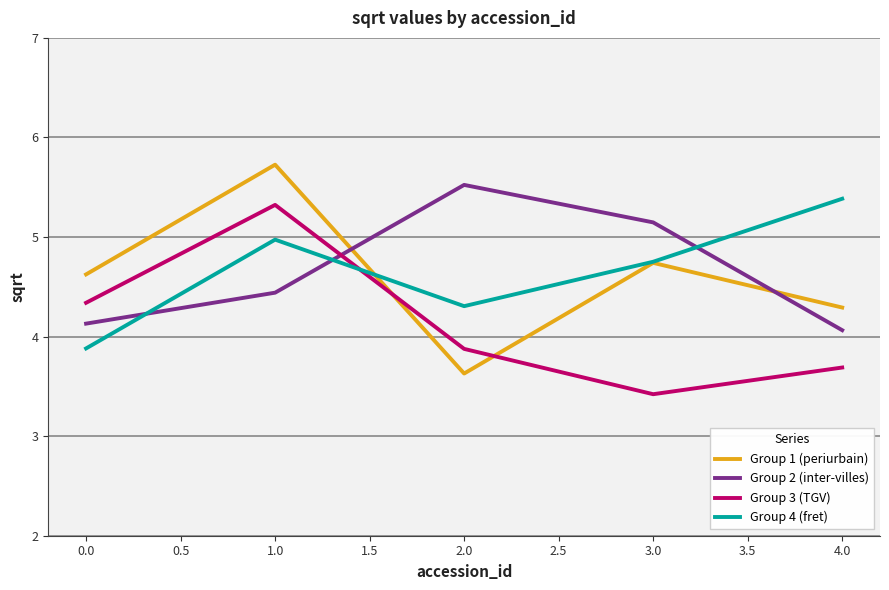

What are all the series names shown in the legend?

Group 1 (periurbain), Group 2 (inter-villes), Group 3 (TGV), Group 4 (fret)